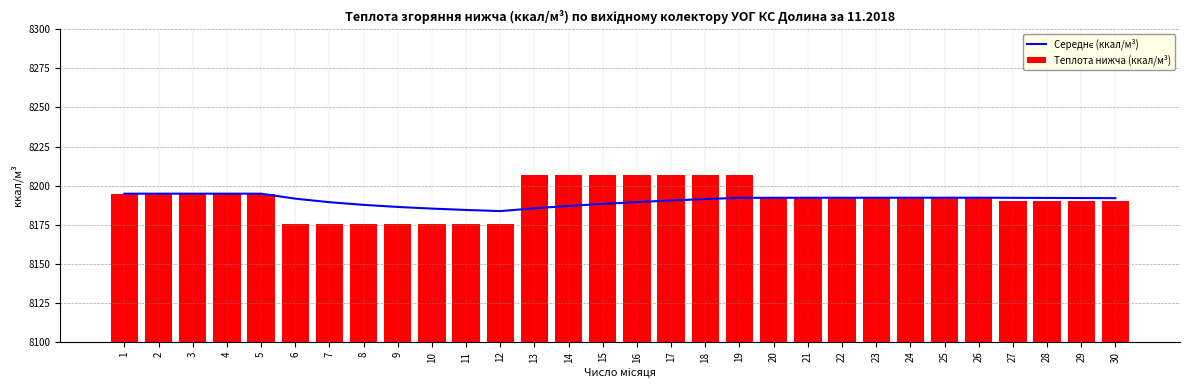

What is the value of the Середнє (ккал/м³) bar at the 3rd from the left?

8194.8